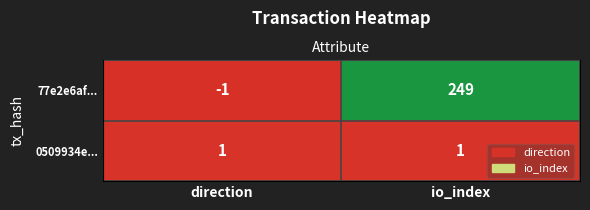

At which category does the chart reach its minimum across all series?

direction